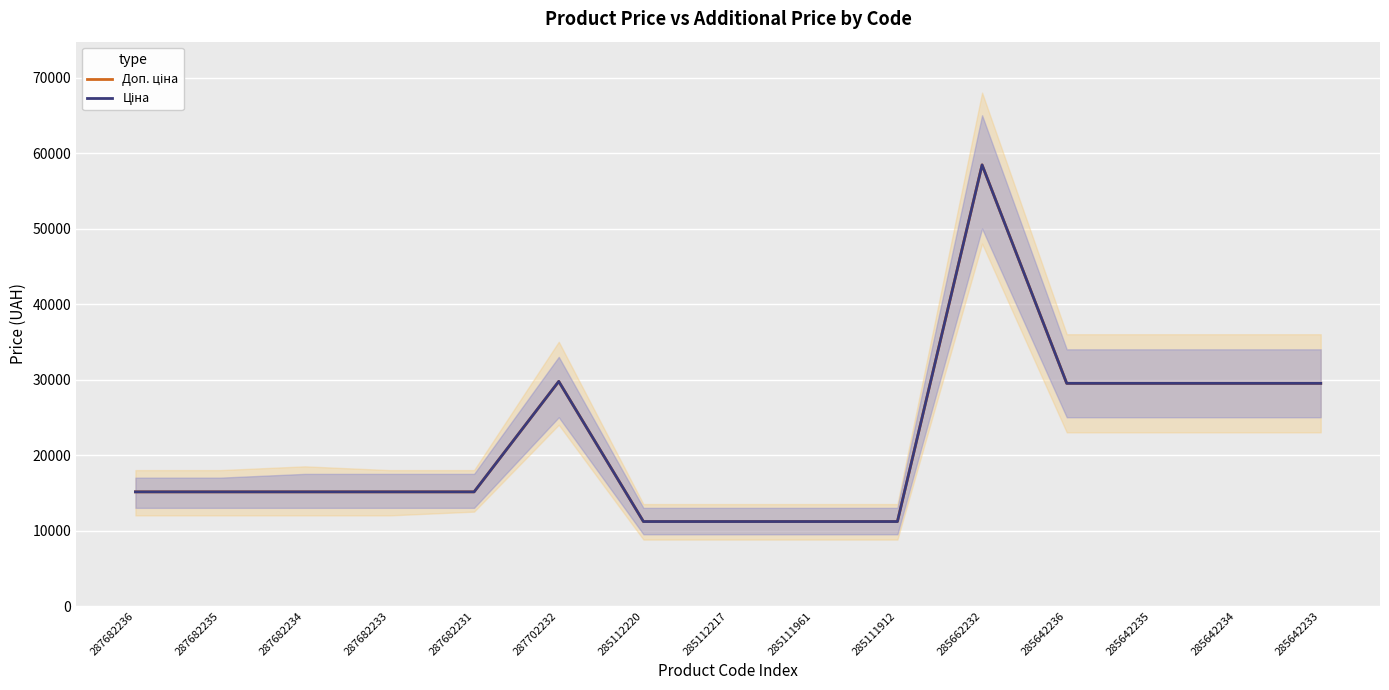

What is the difference between the Доп. ціна values at 285112217 and 285662232?

47238.4